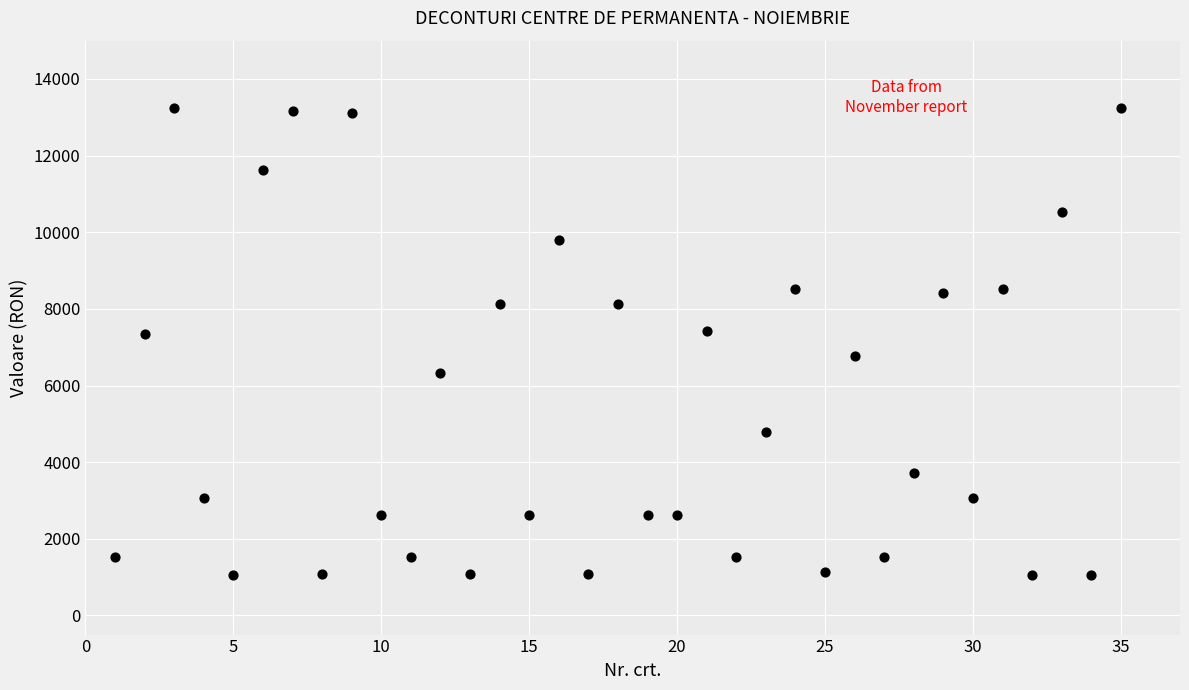

What is the range of X values (max minus min)?

34.0